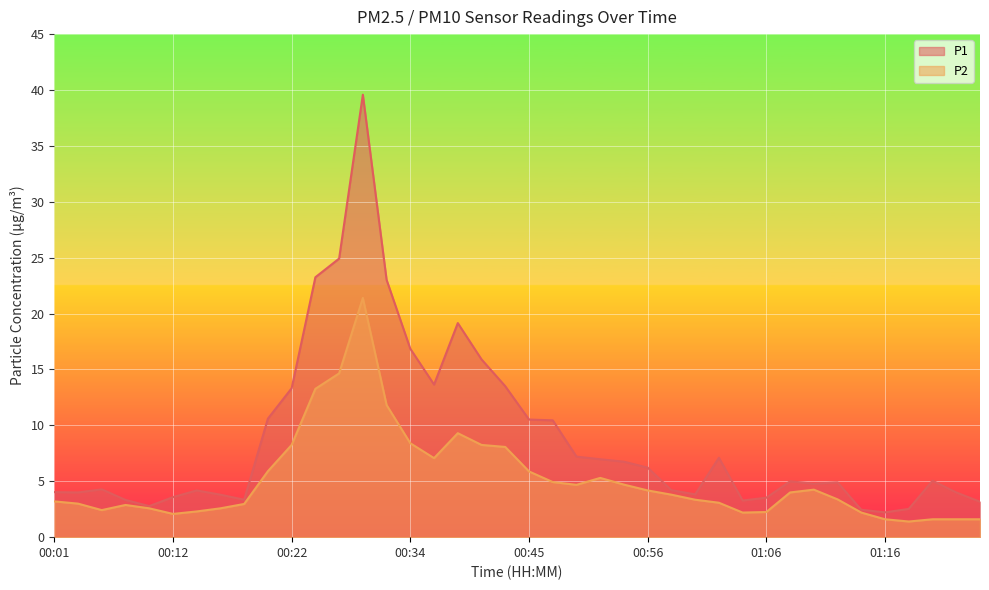

What is the sum of the P1 values at 00:32 and 00:16?

26.8